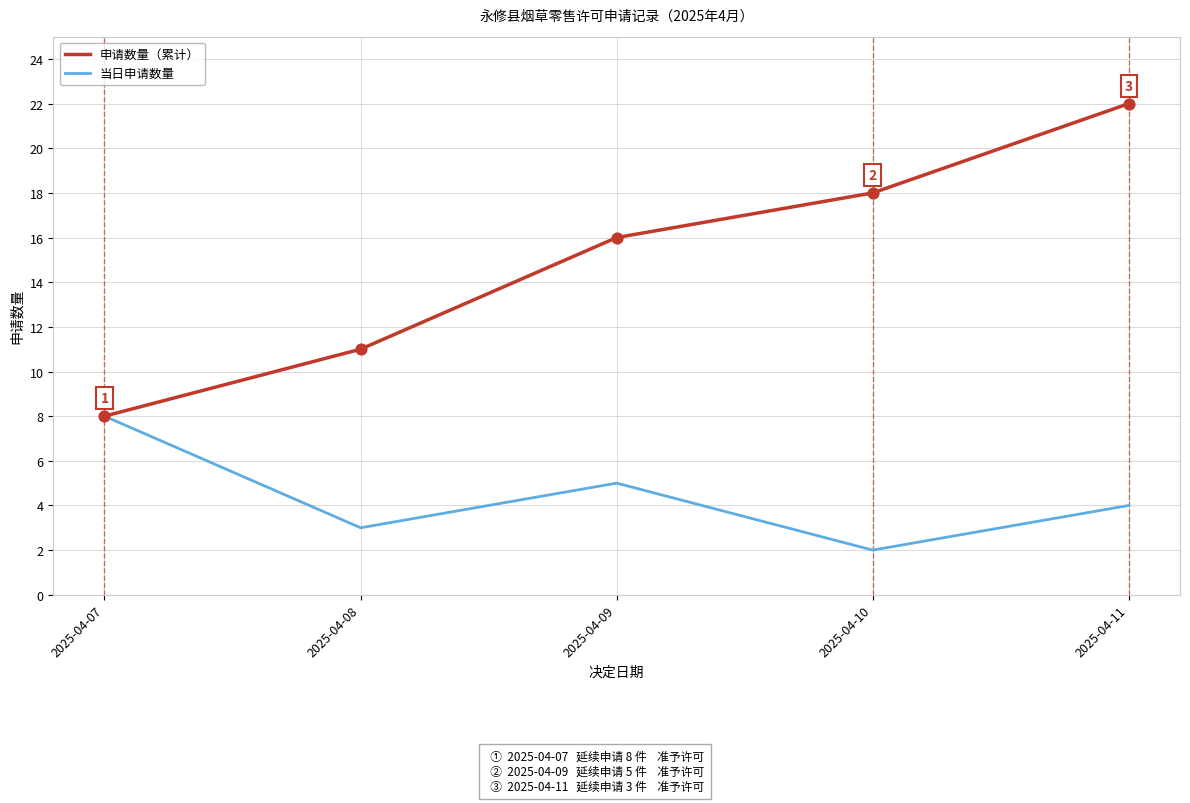

Between 2025-04-08 and 2025-04-09, which series saw the biggest shift?

申请数量（累计）